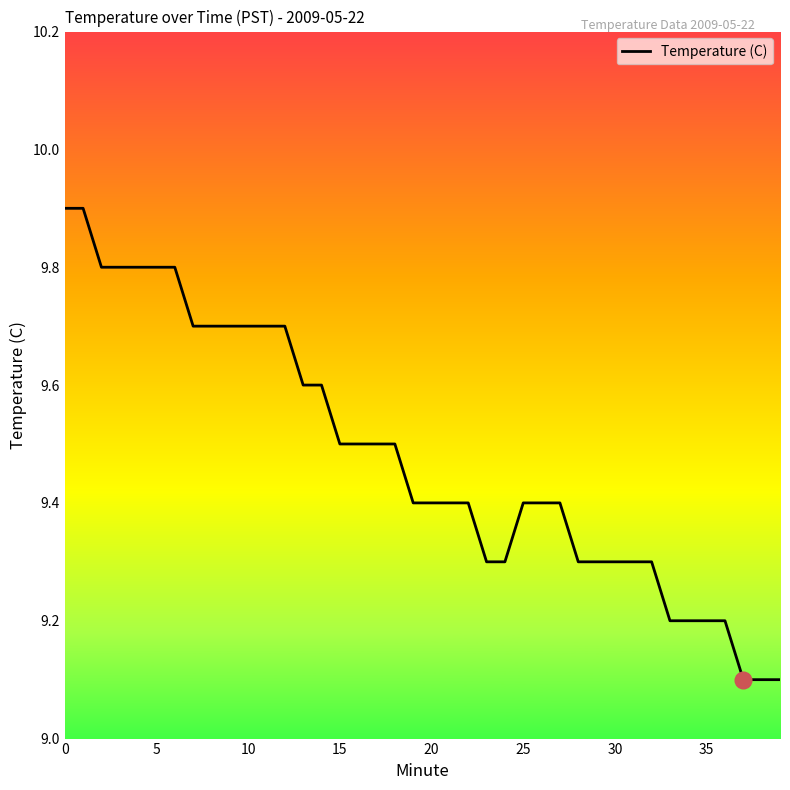

How many lines are shown in the chart?

1